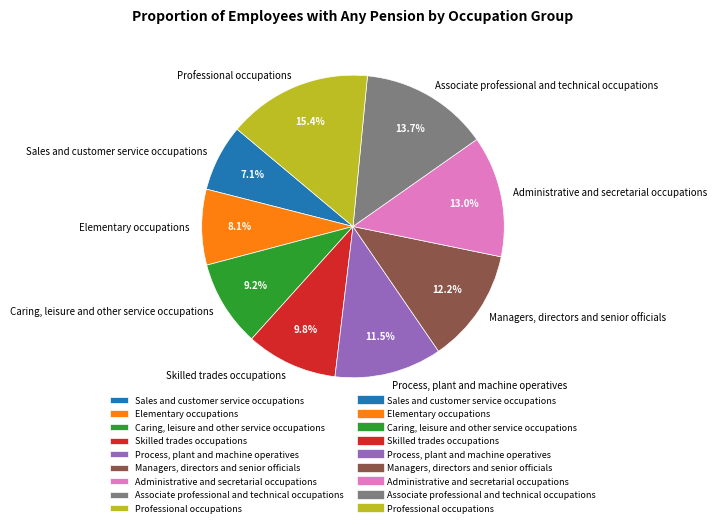

Does Associate professional and technical occupations account for over 50% of the chart?

No